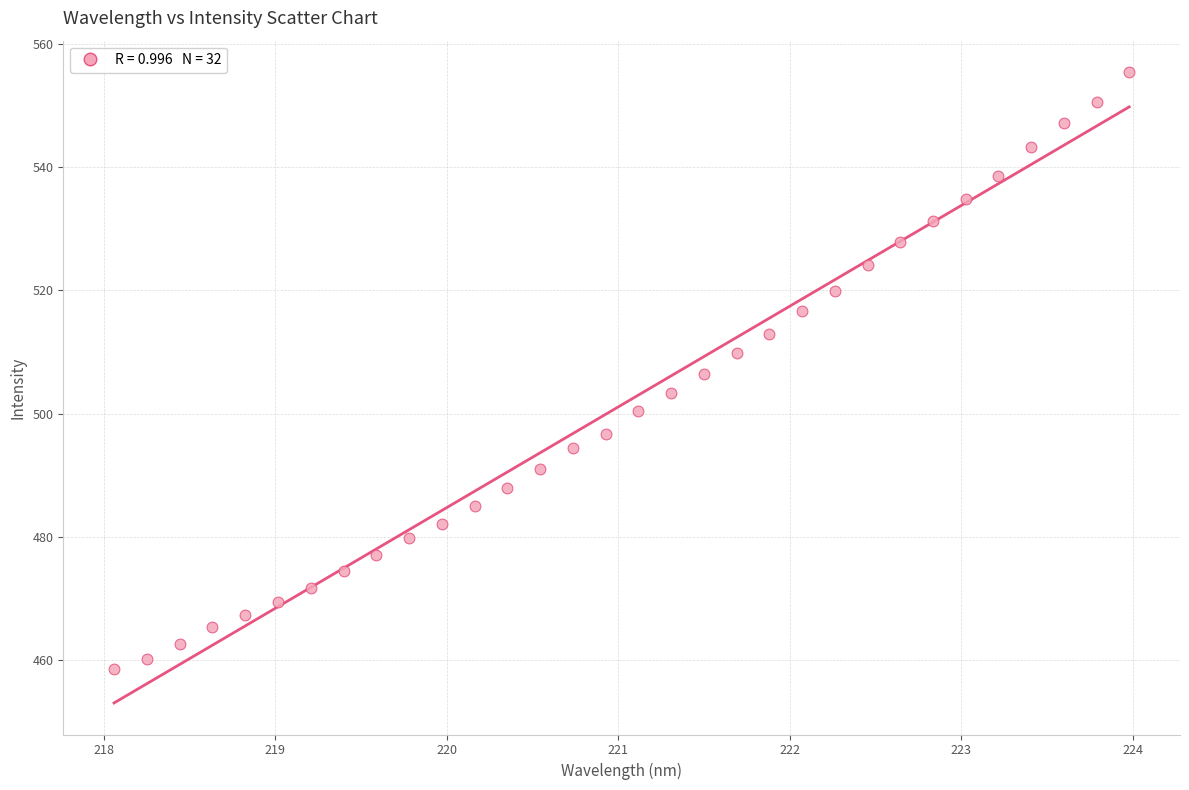

What is the range of Y values (max minus min)?

96.9